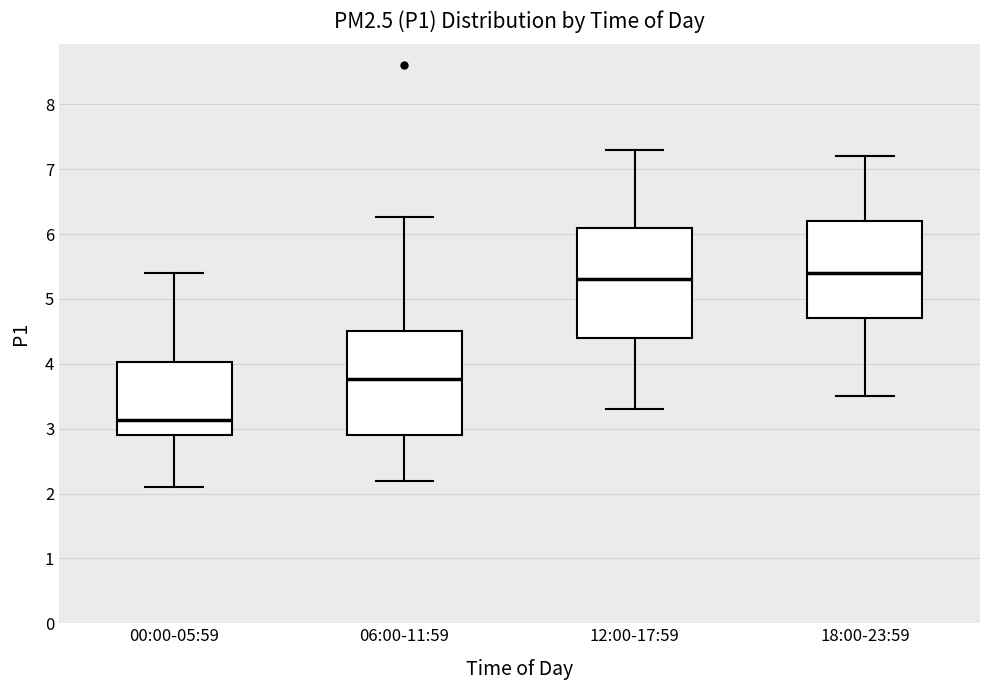

Where is the upper edge of the box for 06:00-11:59 on the y-axis? The values are not printed on the chart, so give them approximately, as read against the axis.

4.5